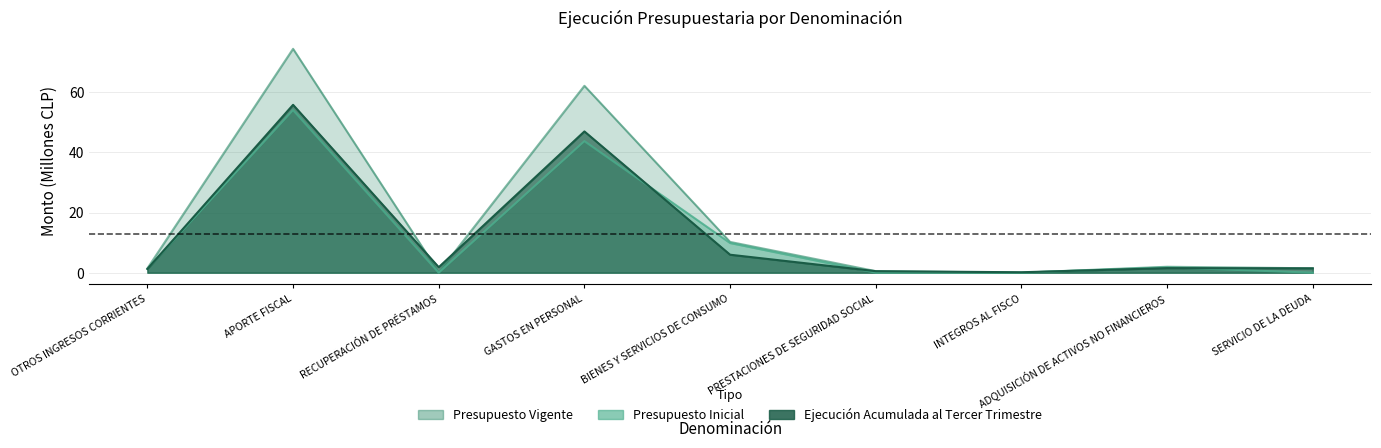

How many lines are shown in the chart?

3